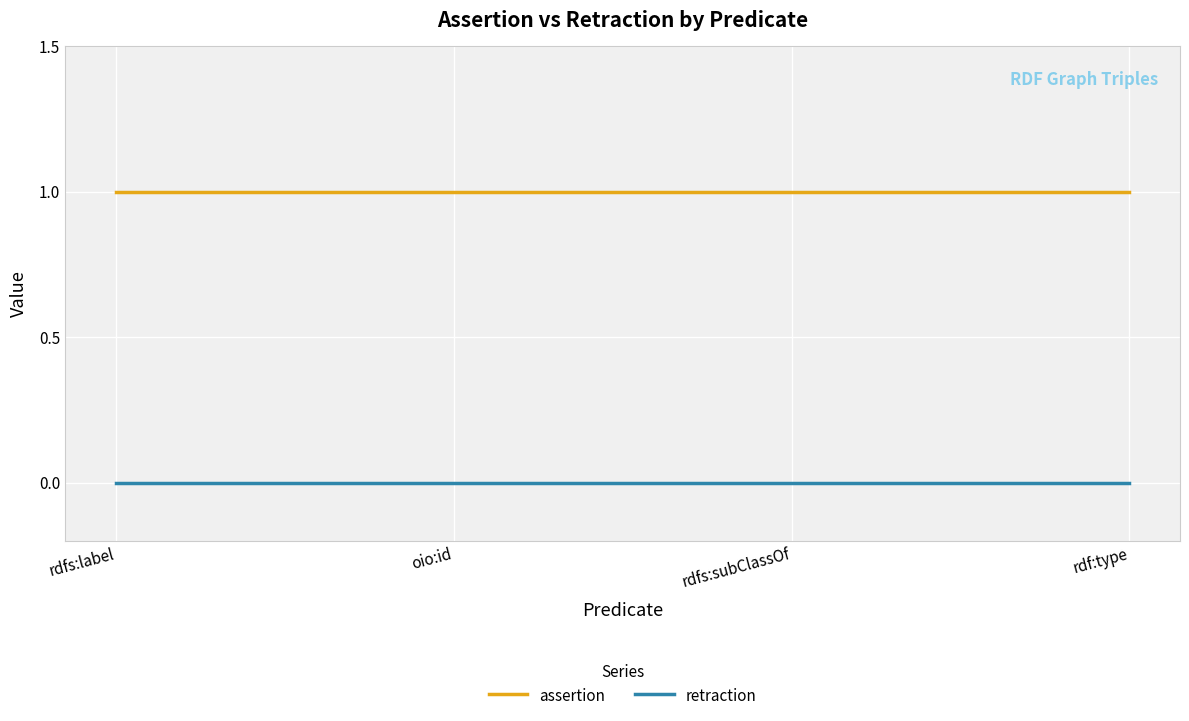

True or false: assertion and retraction intersect in this chart.

False